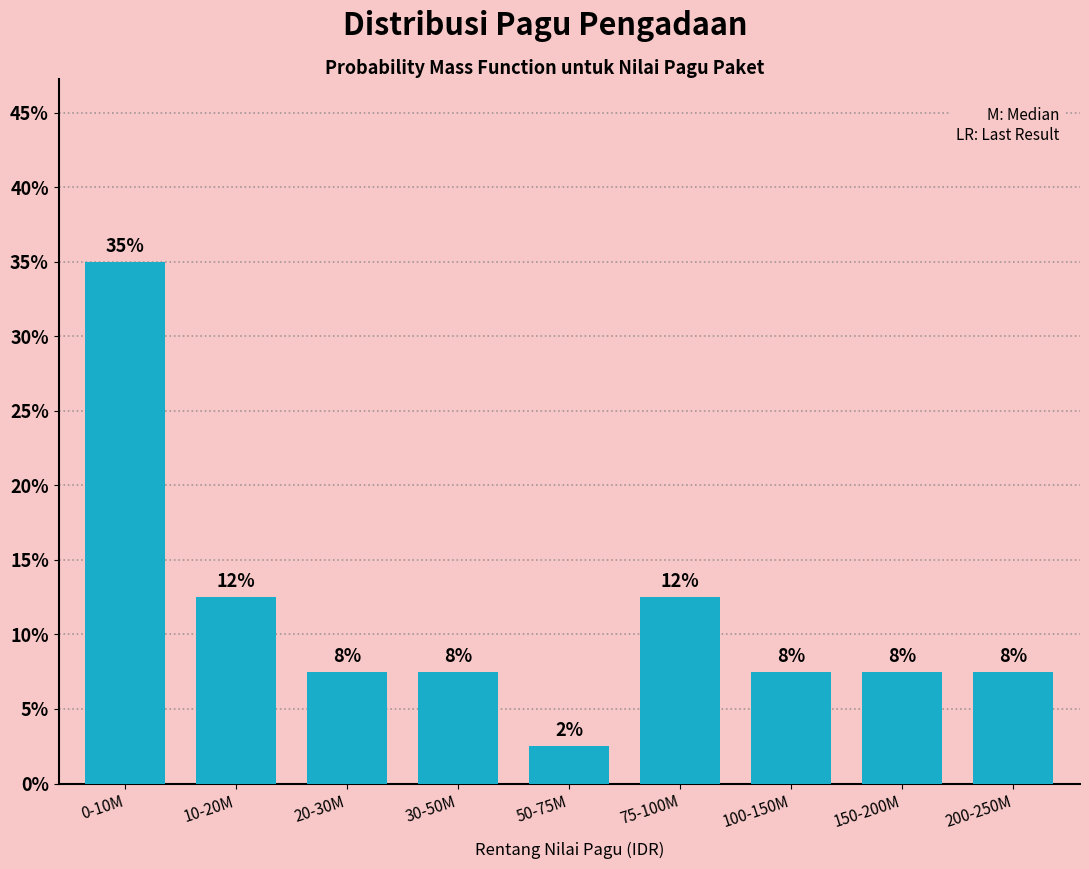

How many bars are there in total?

9